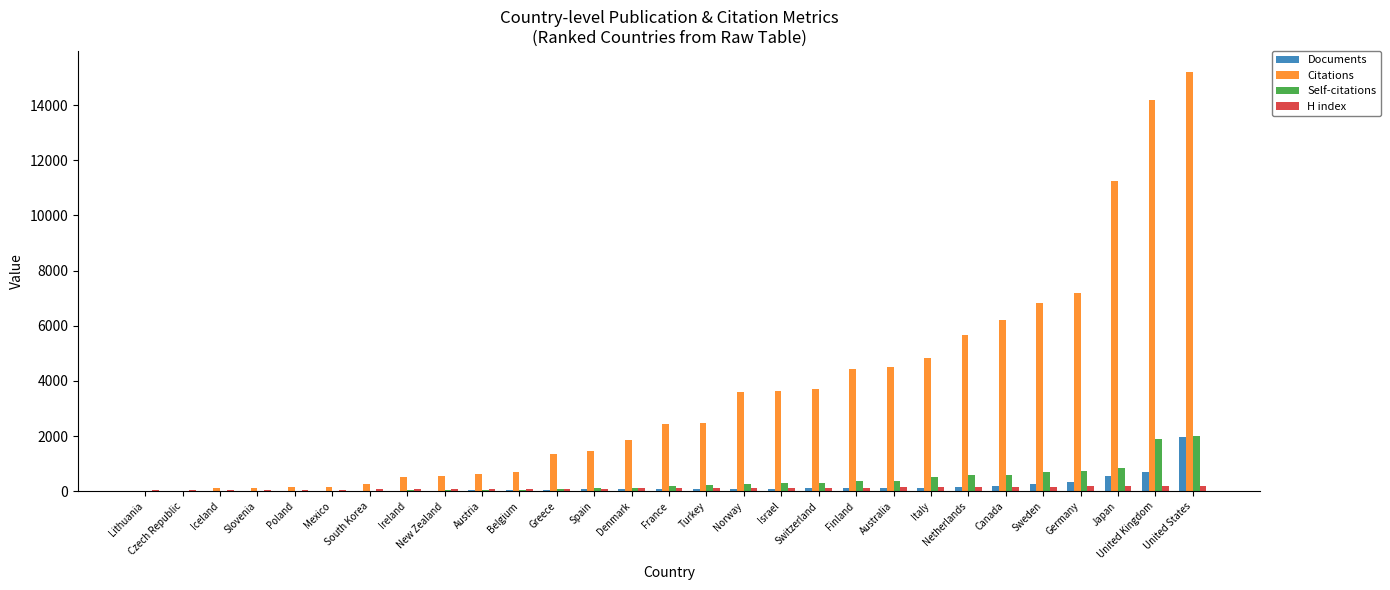

Which series has the largest total across all categories?

Citations